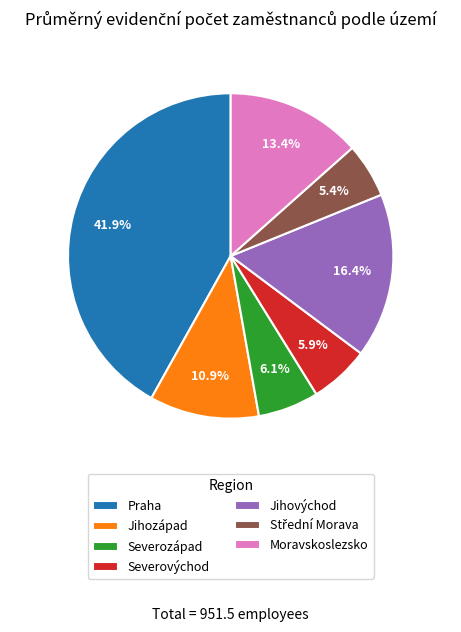

Count the number of slices in the pie.

7